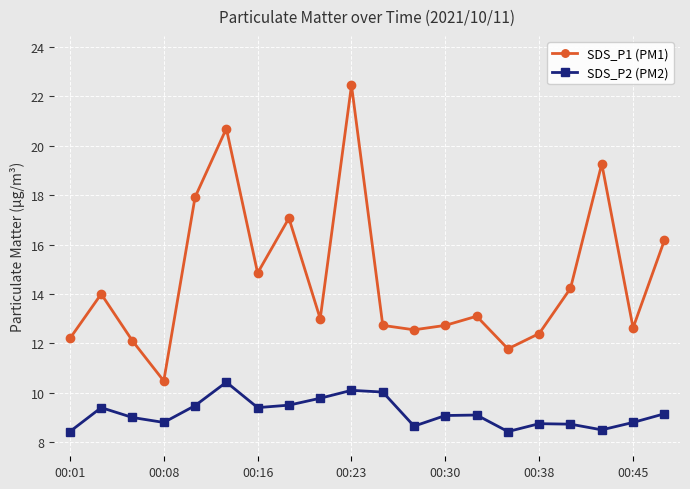

What is the smallest value displayed?

8.4